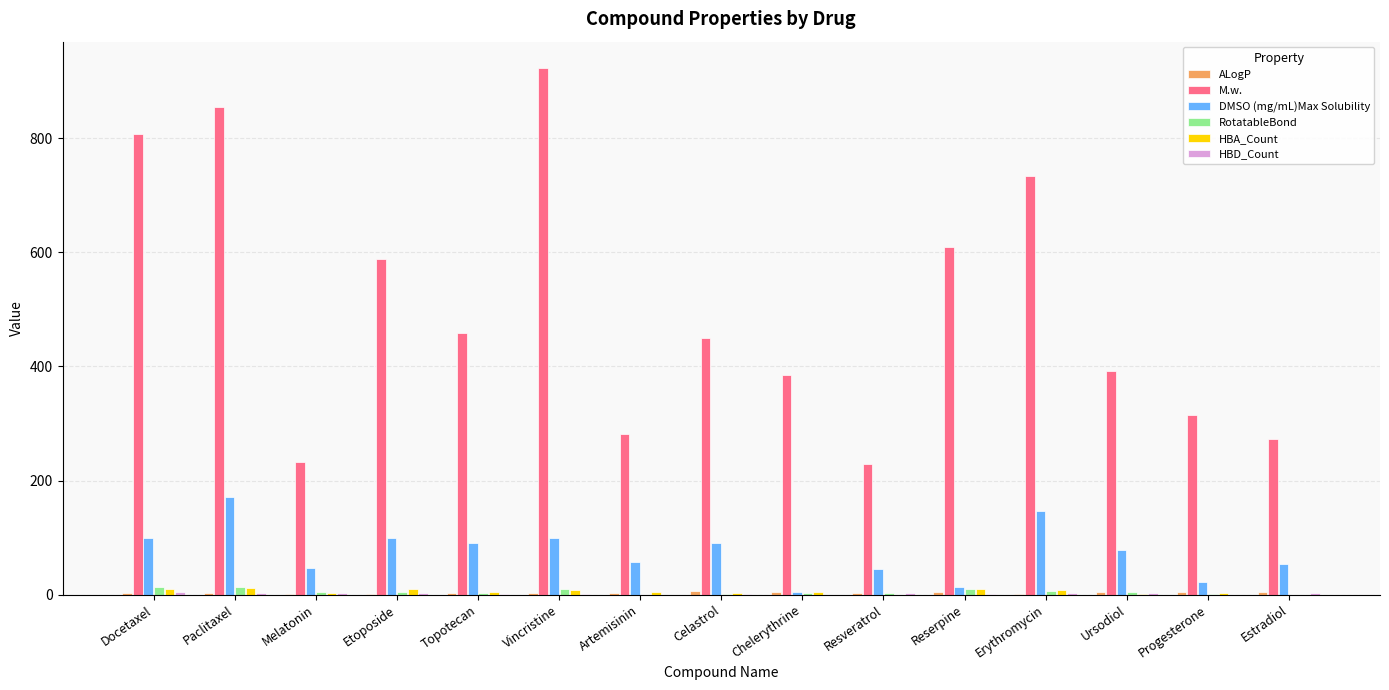

What is the greatest value displayed?

923.0